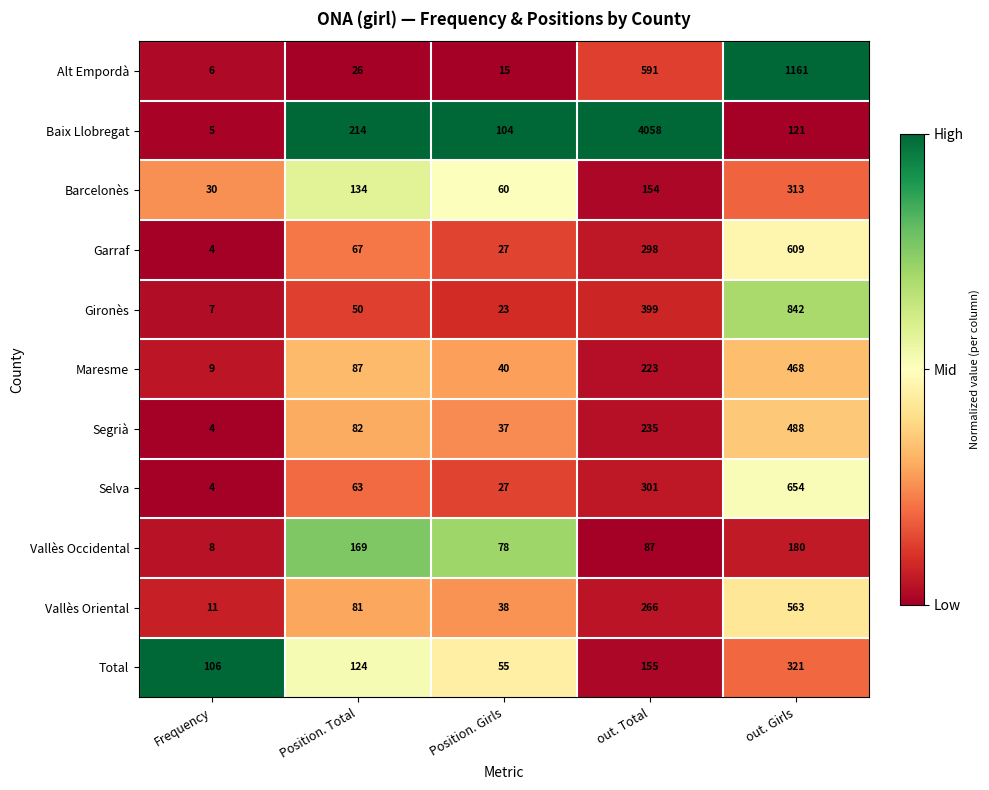

At which category does the chart reach its minimum across all series?

Frequency